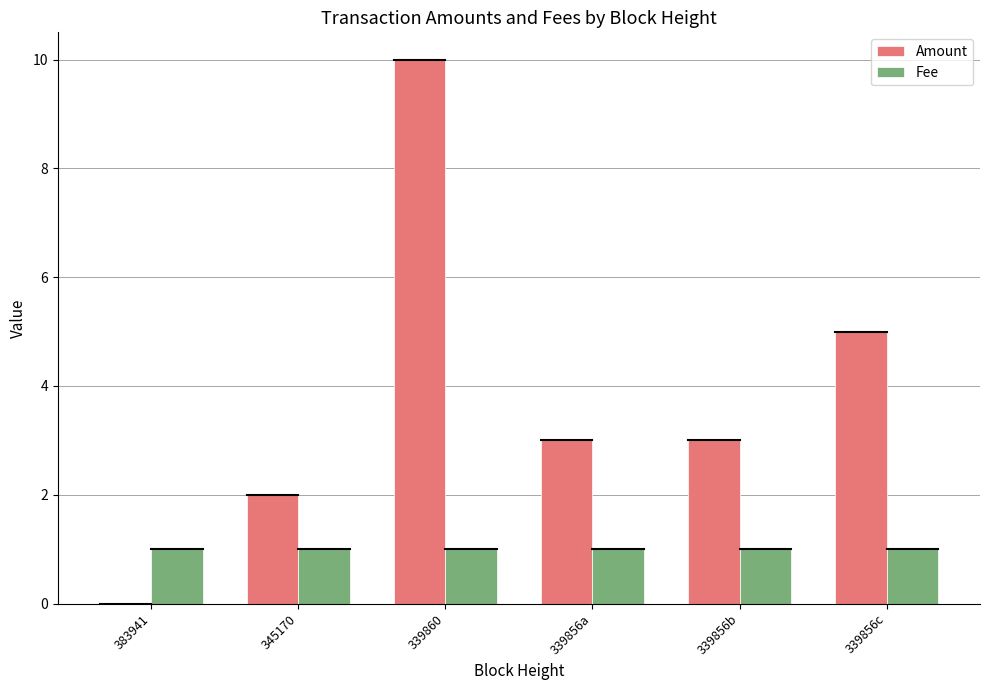

What is the sum of the Amount values at 339856c and 345170?

7.0